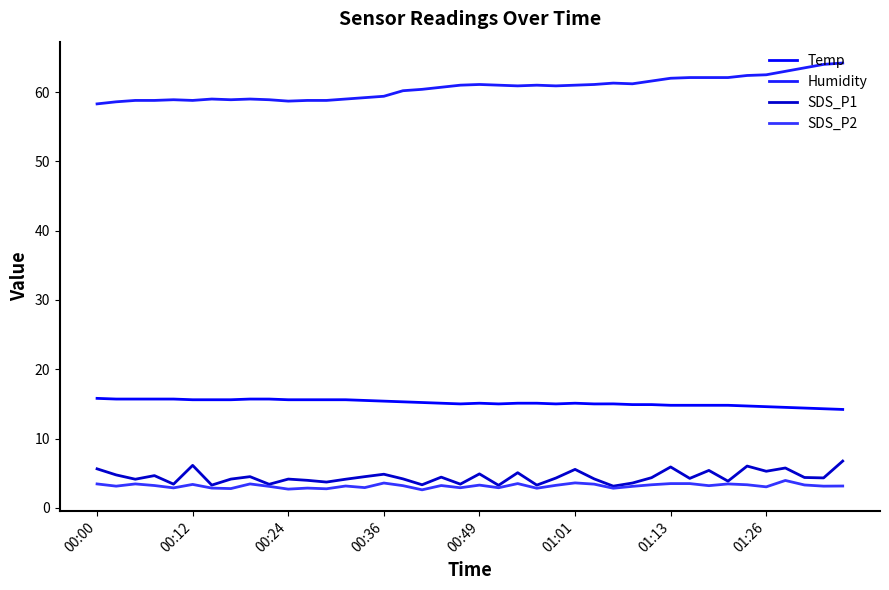

Does the chart display data point markers on the line(s)?

No